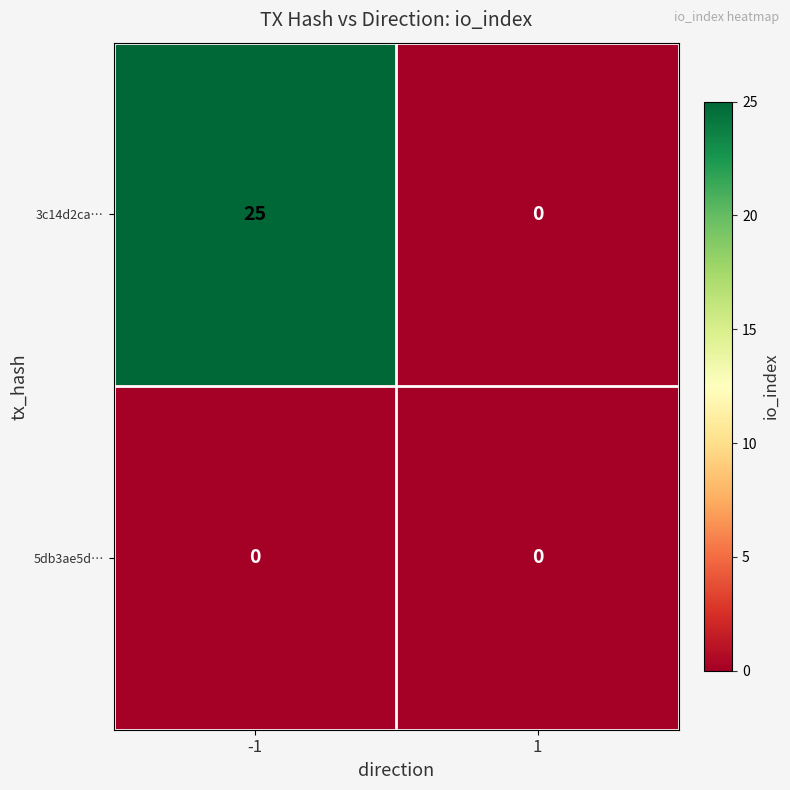

Rank the series at -1 from lowest to highest value.

5db3ae5d…, 3c14d2ca…